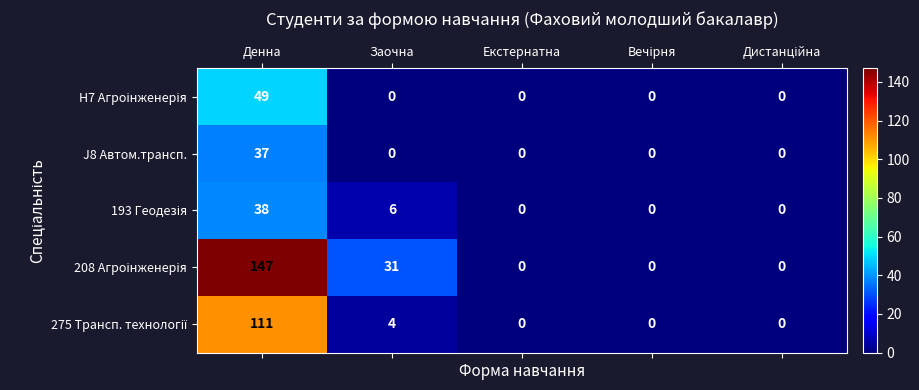

What is the total value across all series at Заочна?

41